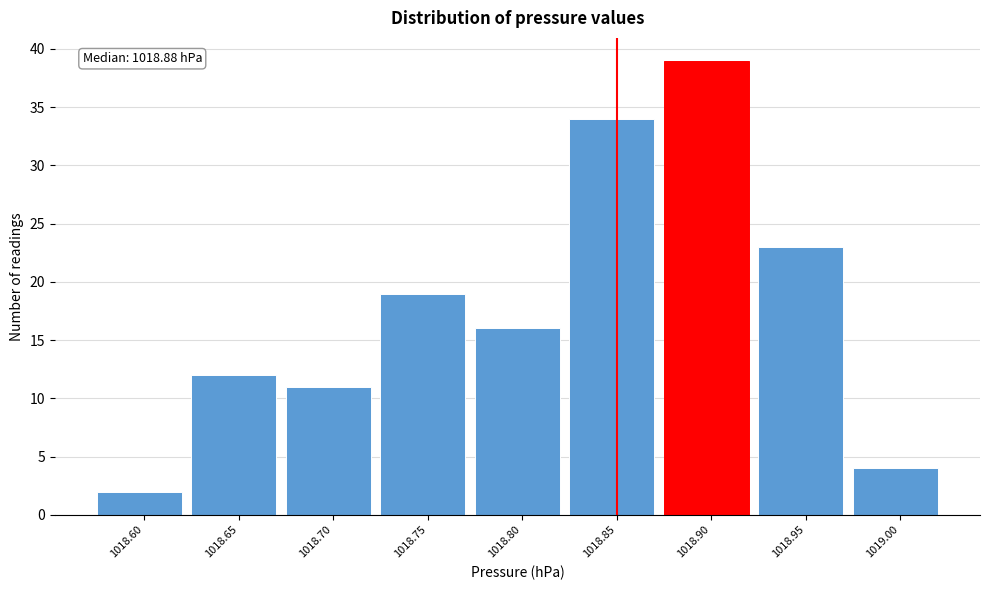

Reading left to right, transcribe all the data shown in this chart.

1018.60=2	1018.65=12	1018.70=11	1018.75=19	1018.80=16	1018.85=34	1018.90=39	1018.95=23	1019.00=4